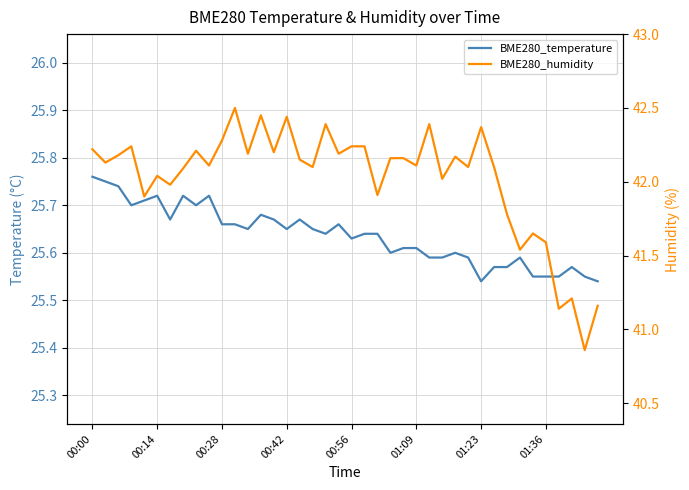

Reading left to right, list all the values displayed in this chart.

BME280_temperature: 25.8	25.8	25.7	25.7	25.7	25.7	25.7	25.7	25.7	25.7	25.7	25.7	25.6	25.7	25.7	25.6	25.7	25.6	25.6	25.7	25.6	25.6	25.6	25.6	25.6	25.6	25.6	25.6	25.6	25.6	25.5	25.6	25.6	25.6	25.6	25.6	25.6	25.6	25.6	25.5
BME280_humidity: 42.2	42.1	42.2	42.2	41.9	42.0	42.0	42.1	42.2	42.1	42.3	42.5	42.2	42.5	42.2	42.4	42.1	42.1	42.4	42.2	42.2	42.2	41.9	42.2	42.2	42.1	42.4	42.0	42.2	42.1	42.4	42.1	41.8	41.5	41.6	41.6	41.1	41.2	40.9	41.2